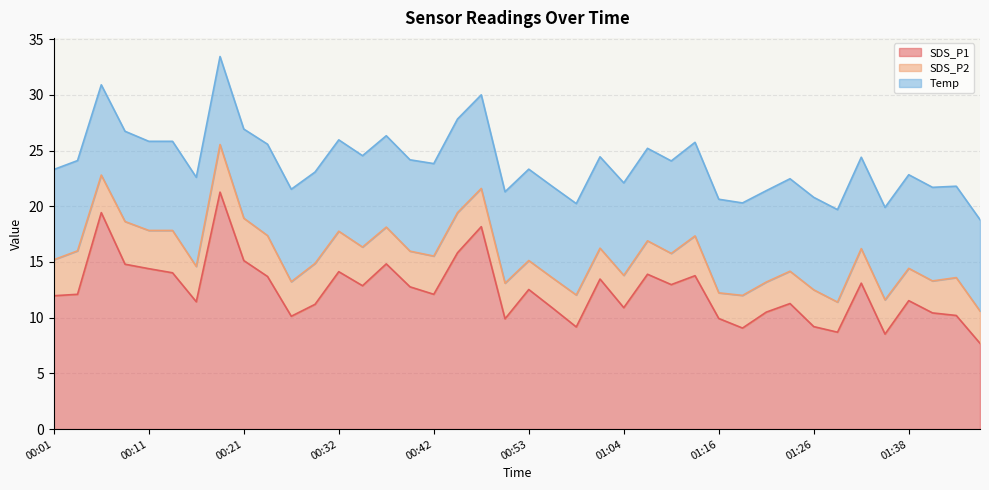

Which series has the largest range (max minus min)?

SDS_P1